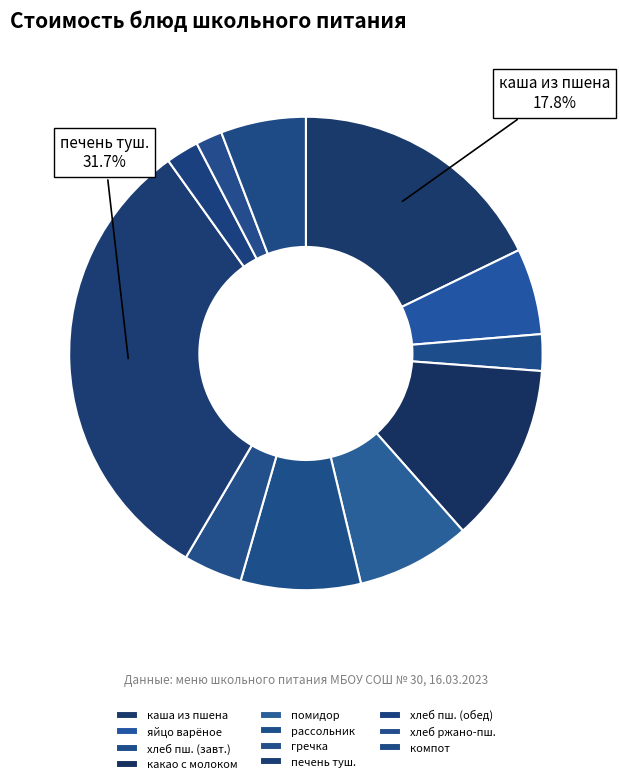

How many slices are in this pie chart?

11